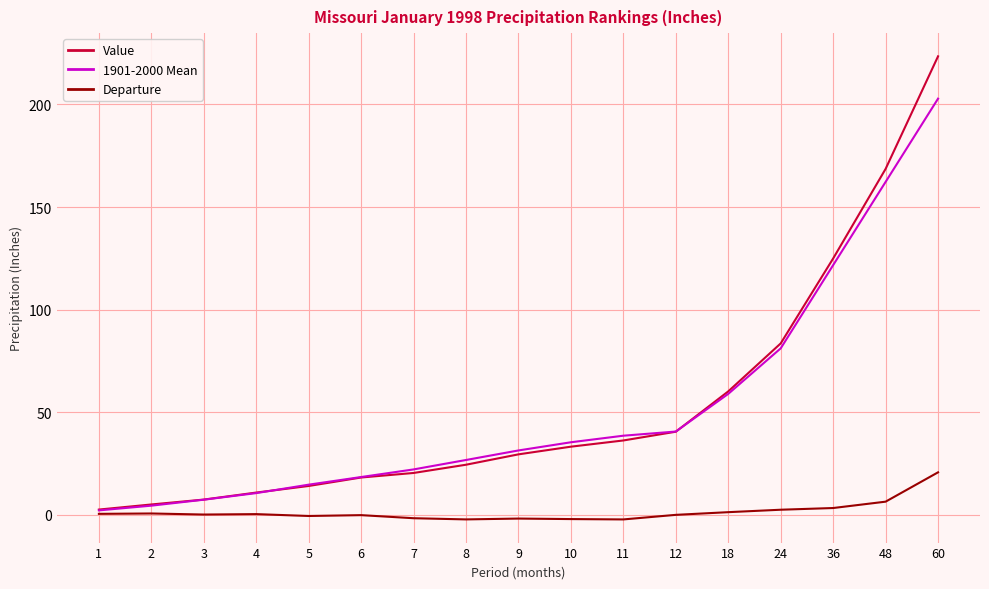

True or false: Departure has a value of 1.2 at 18.

True